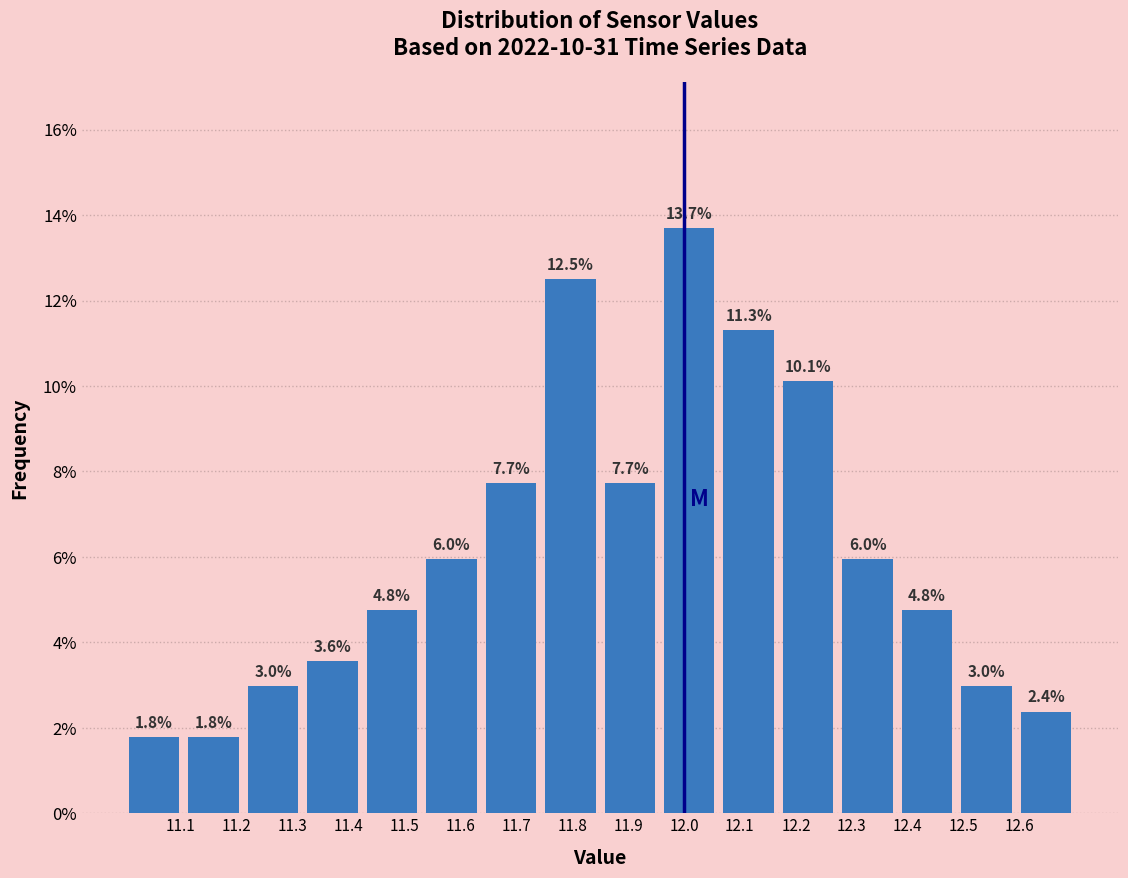

What is the height of the bar covering 12.38 to 12.49 on the x-axis? The bar edges are not printed on the chart, so give them approximately, as read against the axis.

4.8